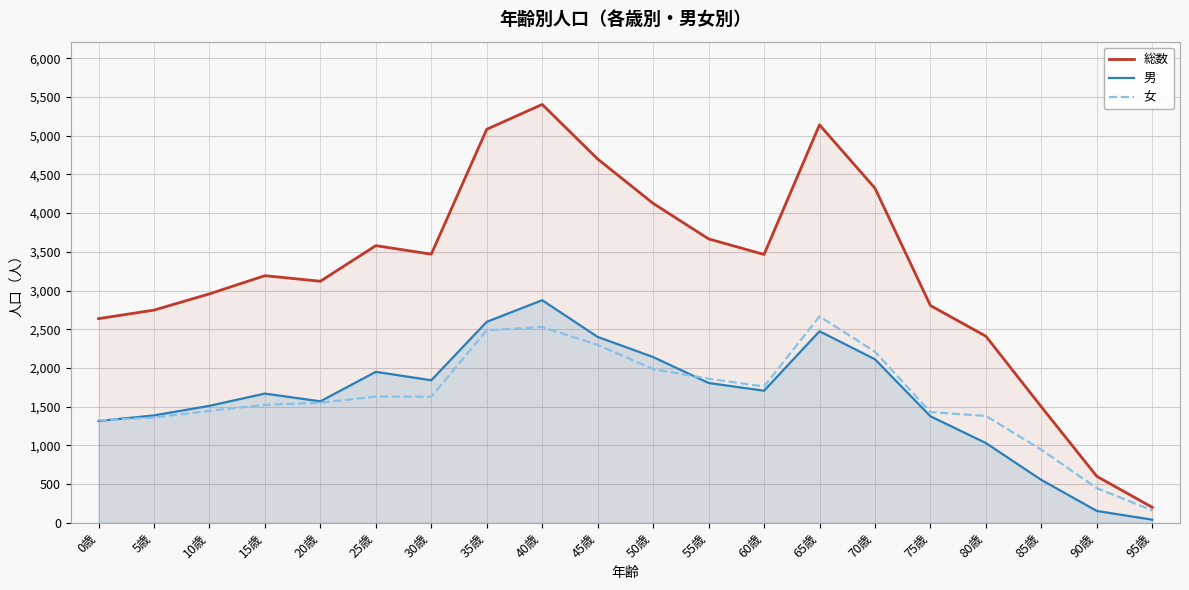

What is the difference between the 総数 values at 65歳 and 50歳?

1014